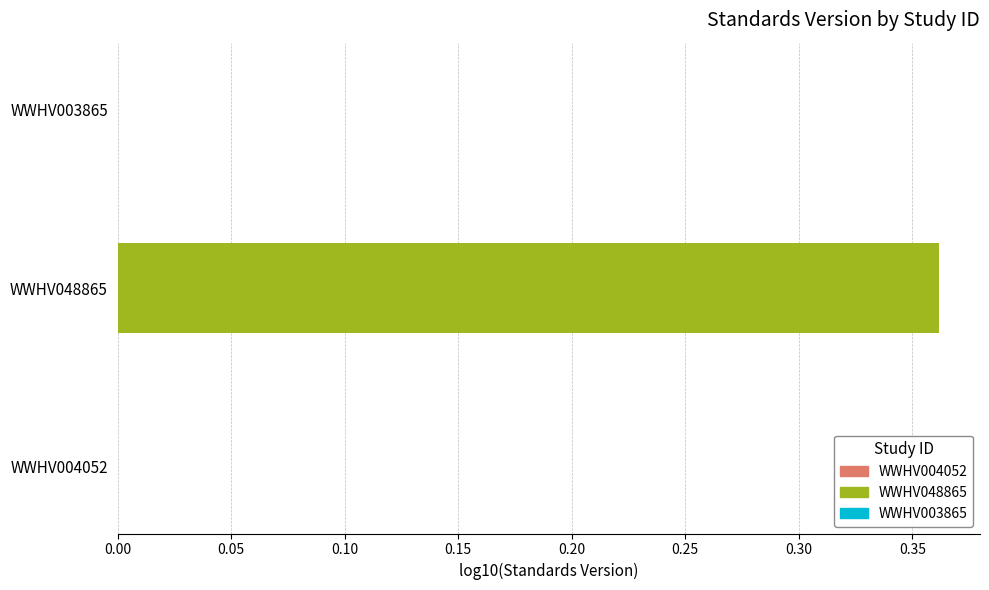

Reading right to left, what are all the values shown in this chart?

WWHV003865=1.0	WWHV048865=2.3	WWHV004052=1.0